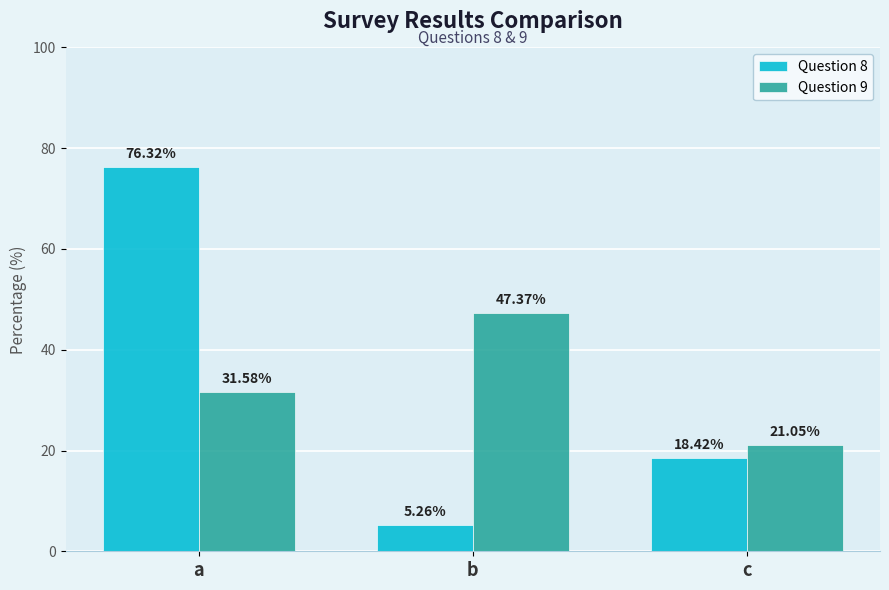

What is the value of the Question 8 bar at the 1st from the left?

76.3